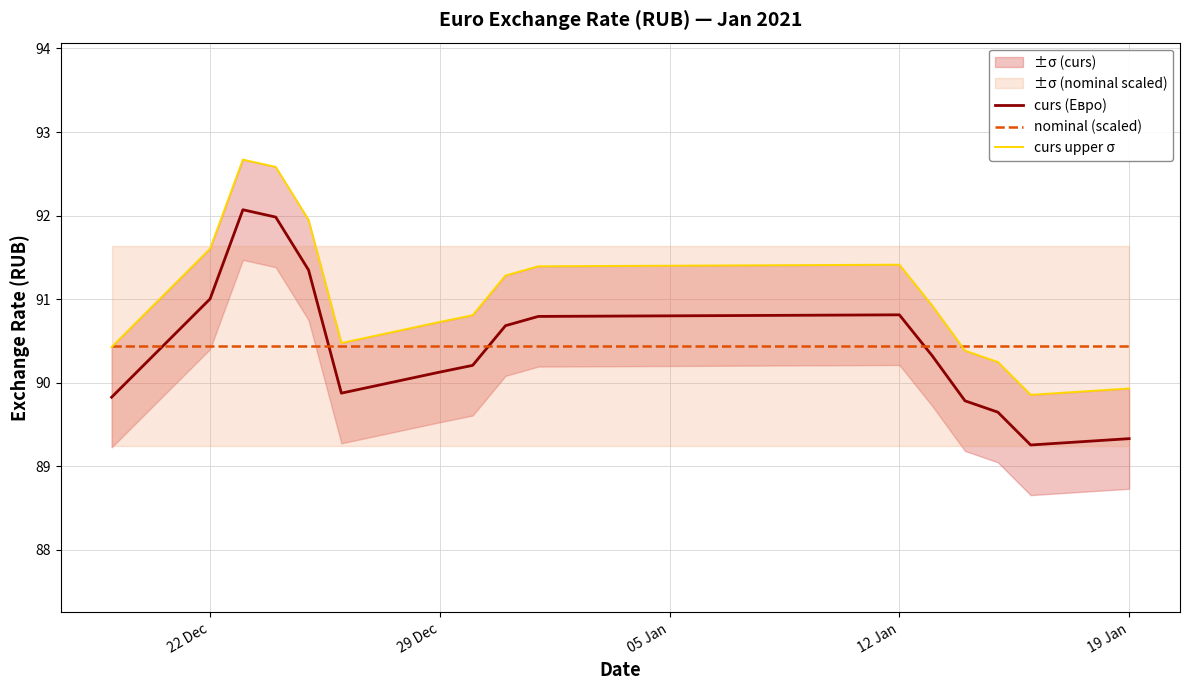

What is the highest value of the nominal (scaled) series?

90.4